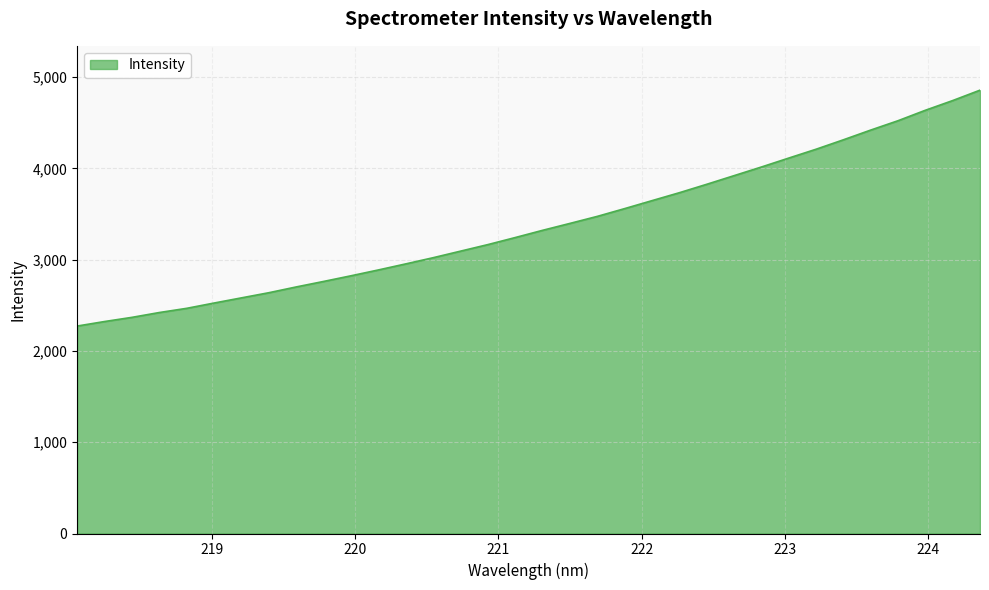

What is the difference between the maximum and minimum values?

2584.3